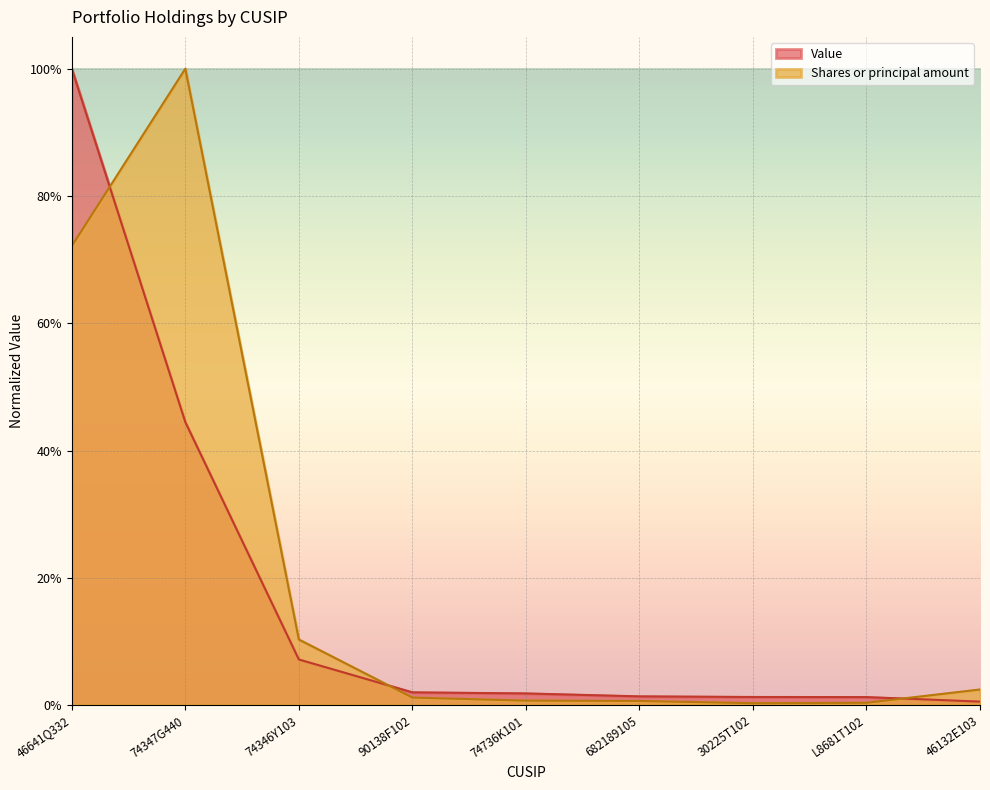

Is the value of Shares or principal amount at L8681T102 greater than the value of Value at 46132E103?

No